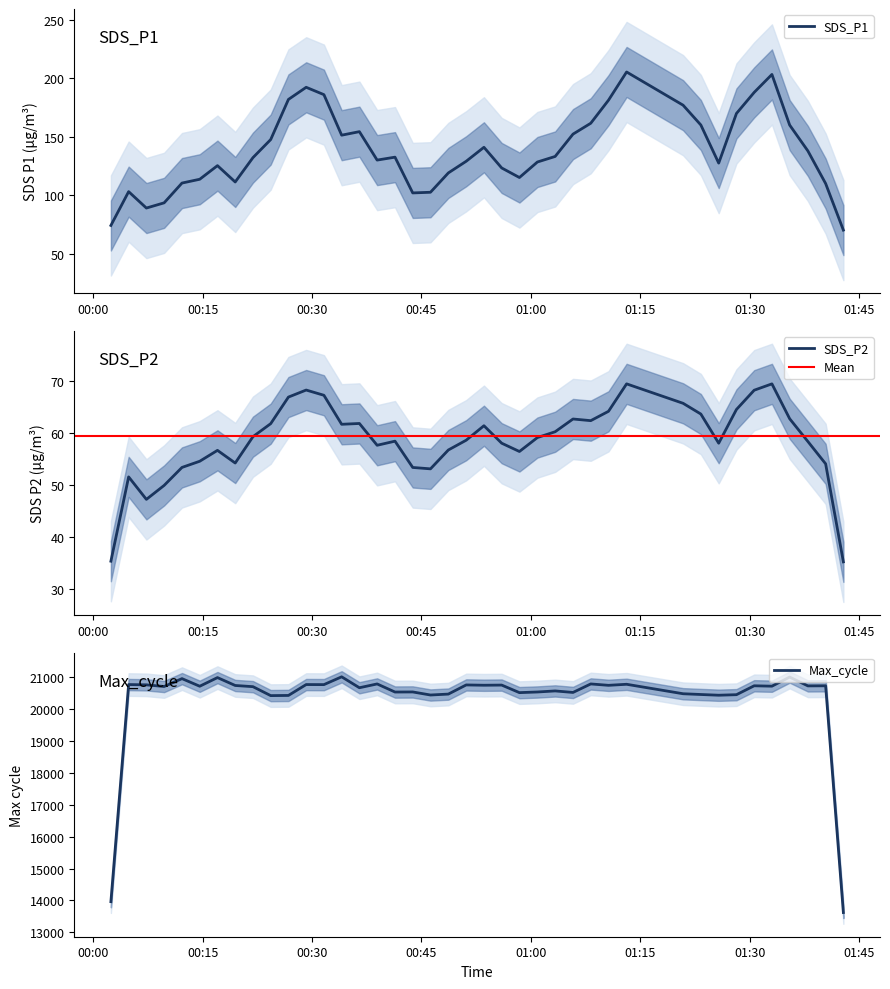

In SDS_P2, how many points are lower than both neighbors (excluding endpoints)?

8